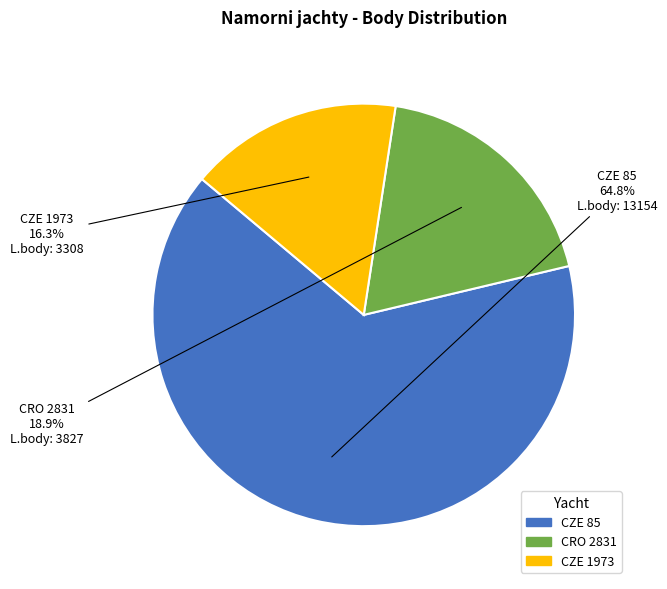

Combined, what portion of the pie is CRO 2831 and CZE 1973?

35.2%